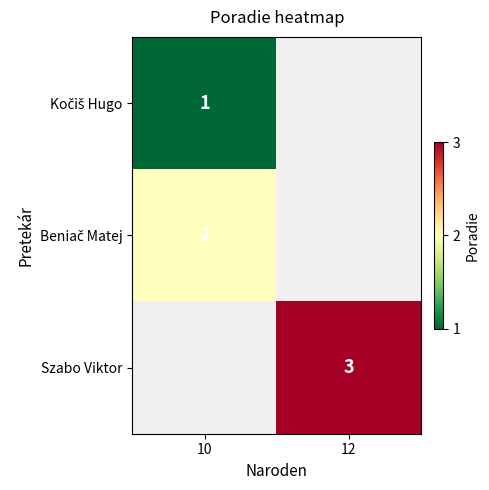

What is the minimum value shown in the chart?

1.0